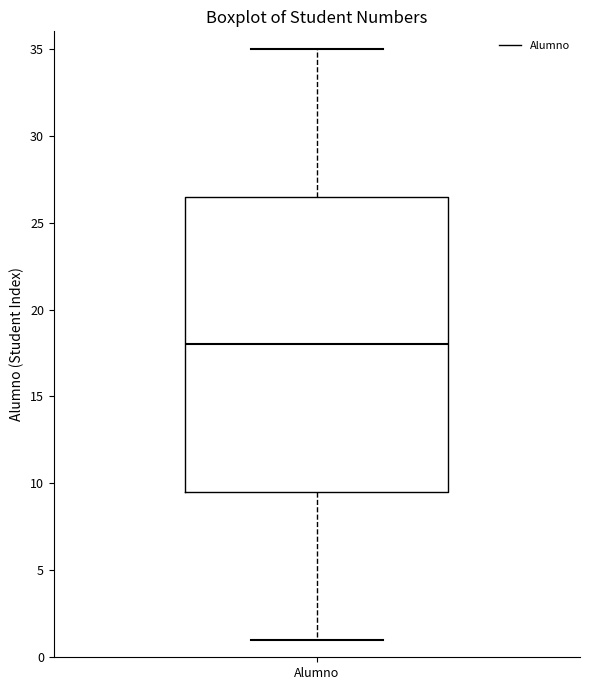

Transcribe this box plot: give where the median line is, the range the box spans, and where the two whiskers end, as read against the y-axis. The values are not printed on the chart, so give them approximately, as read against the axis.

median 18.0, box 9.5 to 26.5, whiskers 1.0 to 35.0